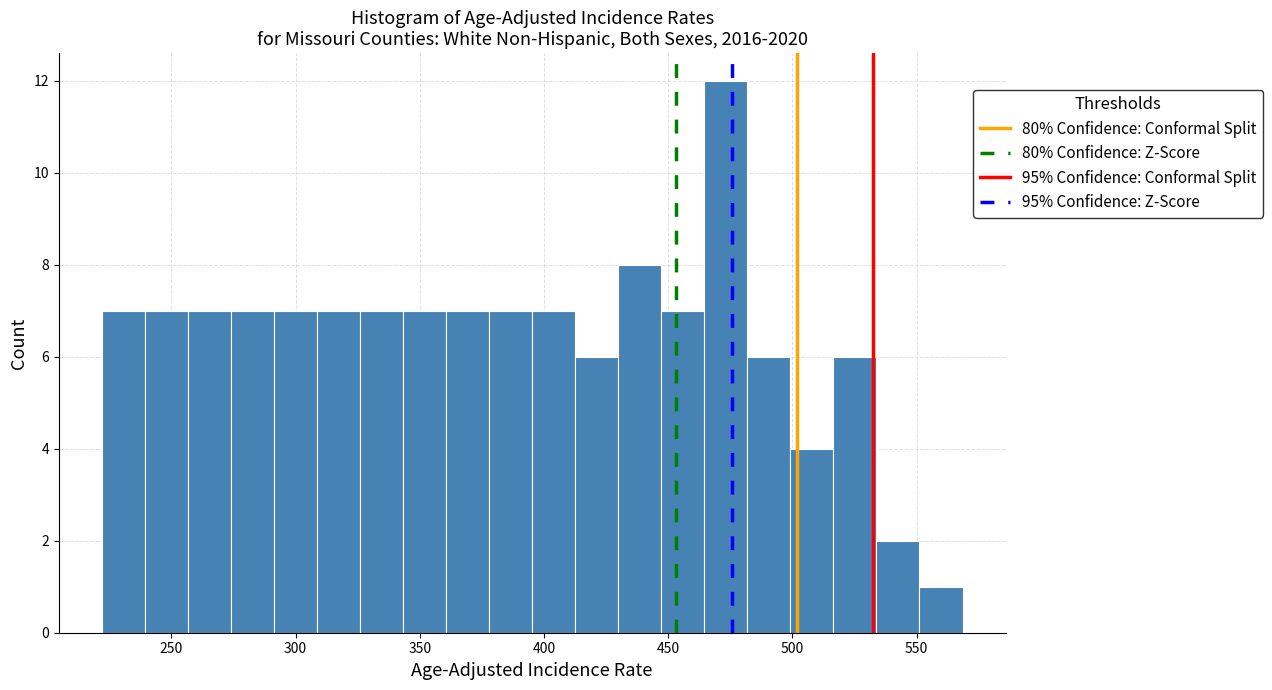

Read against the x-axis, roughly where is the centre of the tallest bar?

475